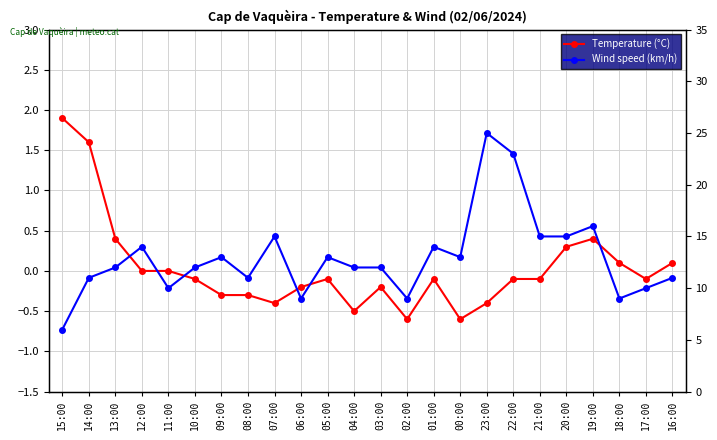

Rank the series by their maximum value, from lowest to highest.

Temperature (°C), Wind speed (km/h)